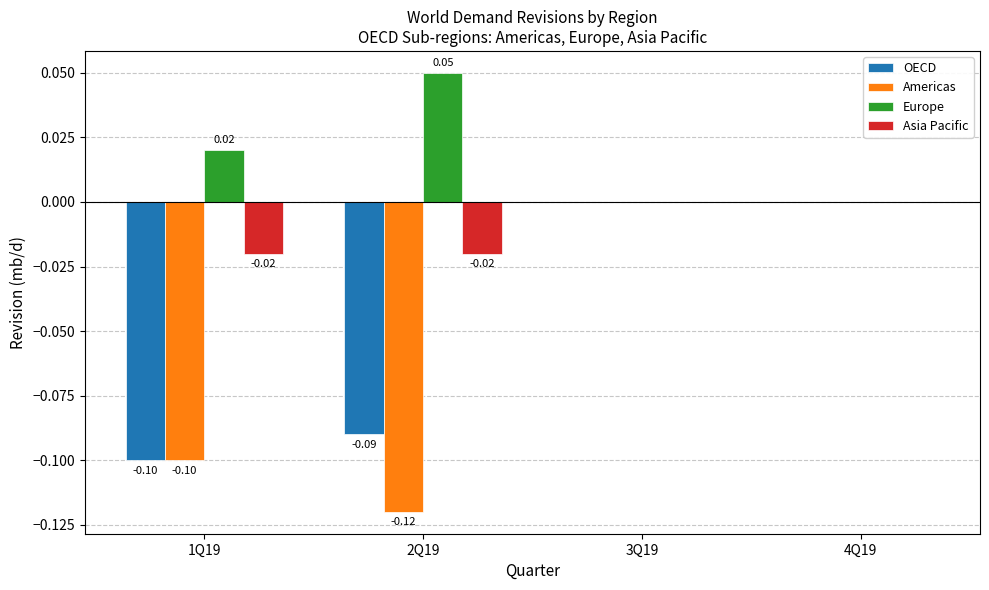

Which series changed the most between 2Q19 and 4Q19?

Americas